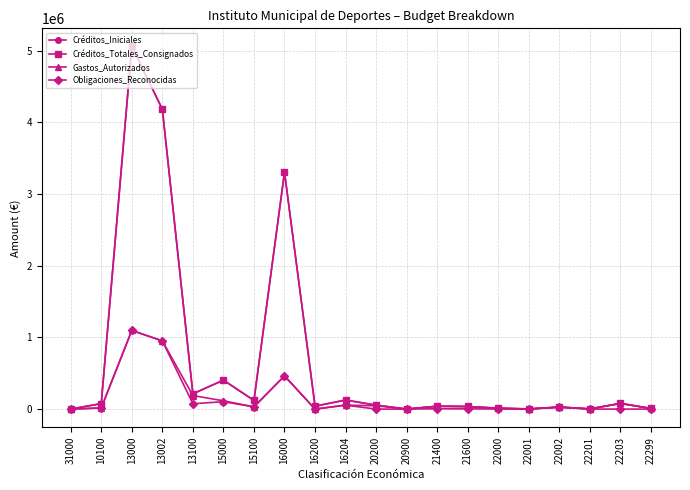

Is it true that Créditos_Iniciales equals 21568.4 at 21400?

False